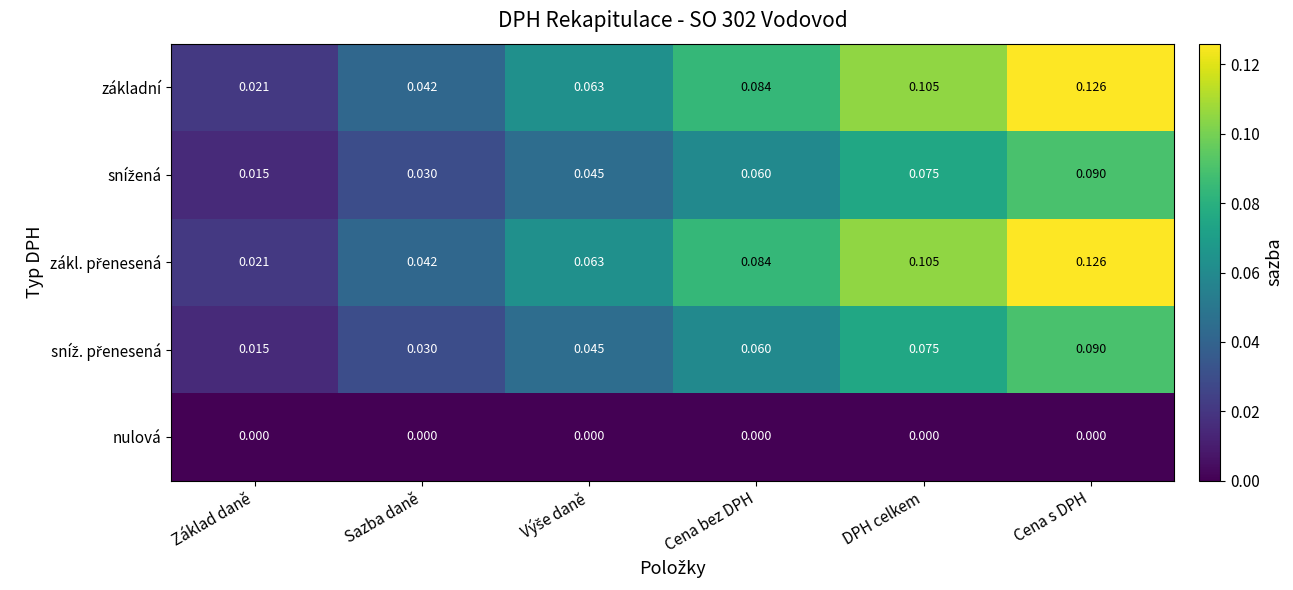

Which label corresponds to the largest value in the chart?

Cena s DPH